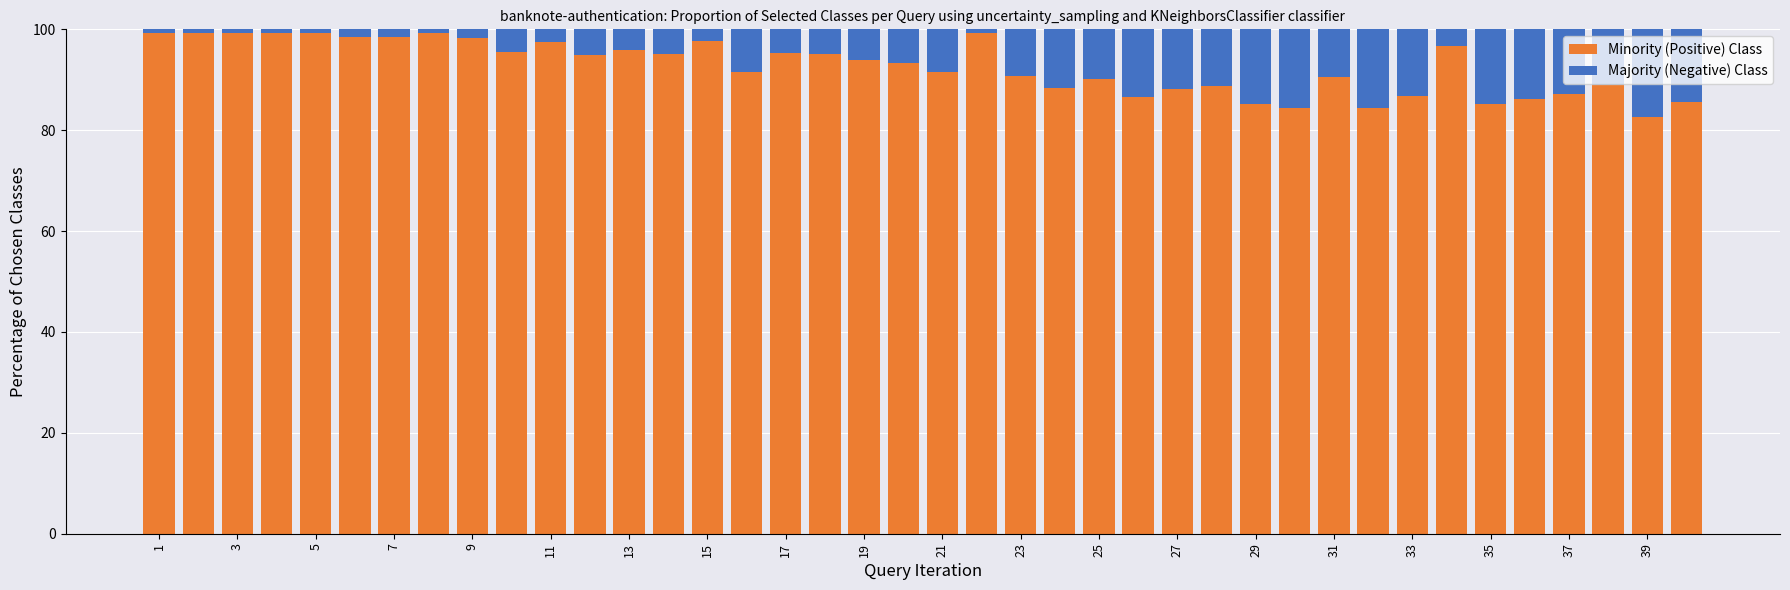

What is the lowest value of the Minority (Positive) Class series?

82.7